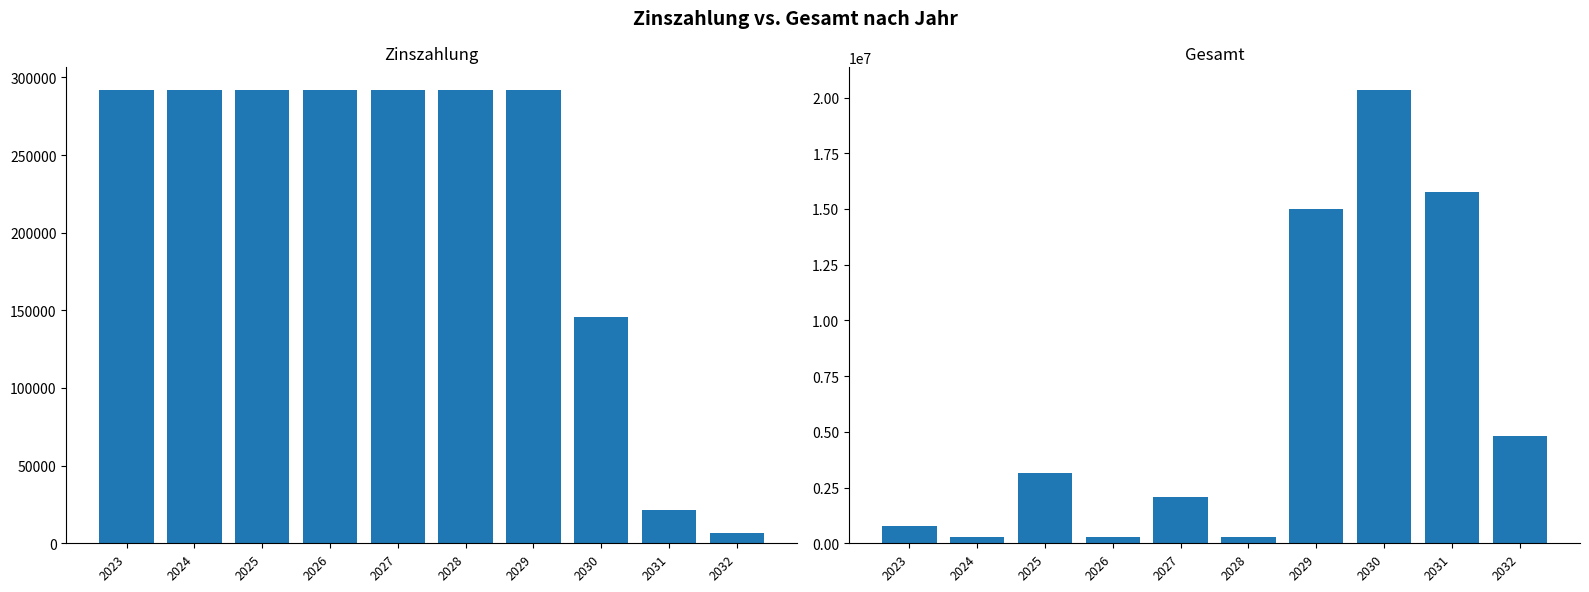

The value of Gesamt at 2023 is 301570.1. True or false?

False